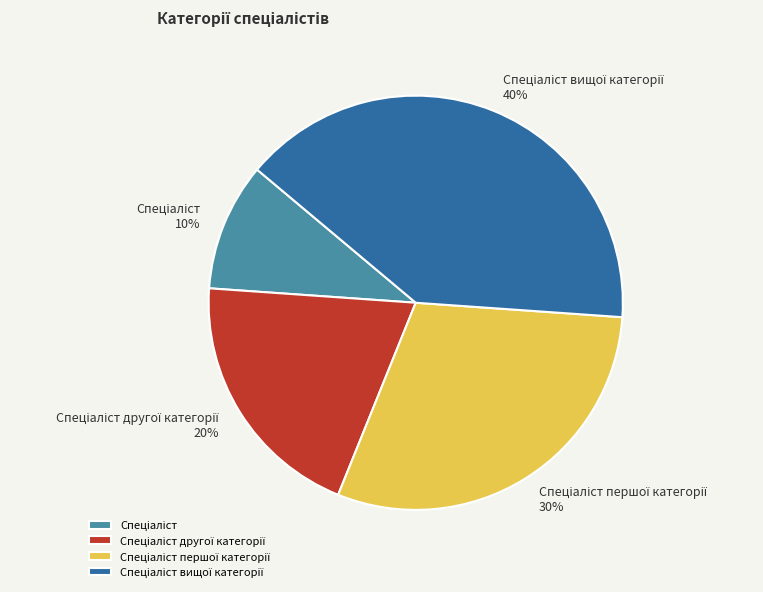

To the nearest percent, what is the average slice percentage?

25%